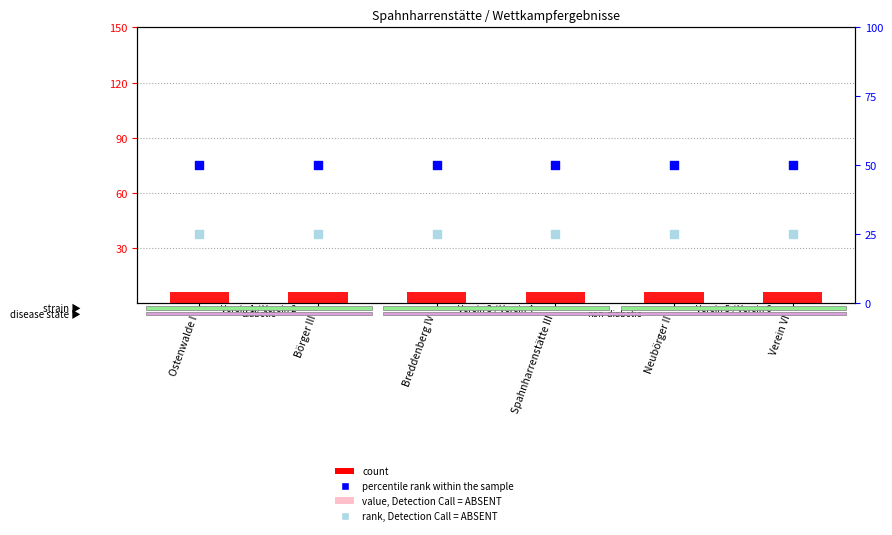

At how many categories does at least one series exceed 5?

6